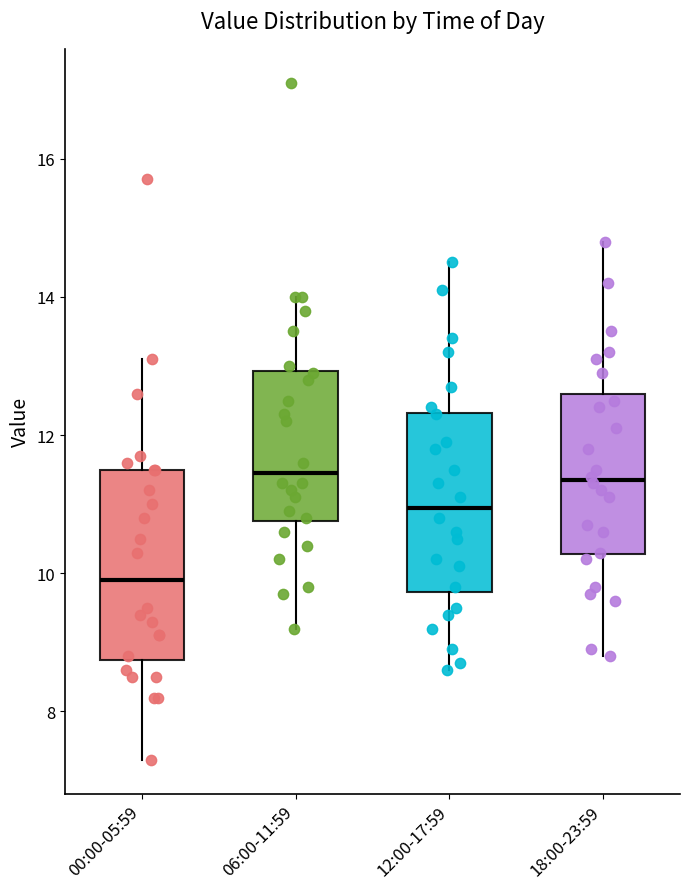

Reading left to right, transcribe this box plot: for each box, give where its median line is, the range the box spans, and where its two whiskers end, as read against the y-axis. The values are not printed on the chart, so give them approximately, as read against the axis.

00:00-05:59: median 10.0, box 8.8 to 11.6, whiskers 7.4 to 13.2
06:00-11:59: median 11.4, box 10.8 to 13.0, whiskers 9.2 to 14.0
12:00-17:59: median 11.0, box 9.8 to 12.4, whiskers 8.6 to 14.6
18:00-23:59: median 11.4, box 10.2 to 12.6, whiskers 8.8 to 14.8